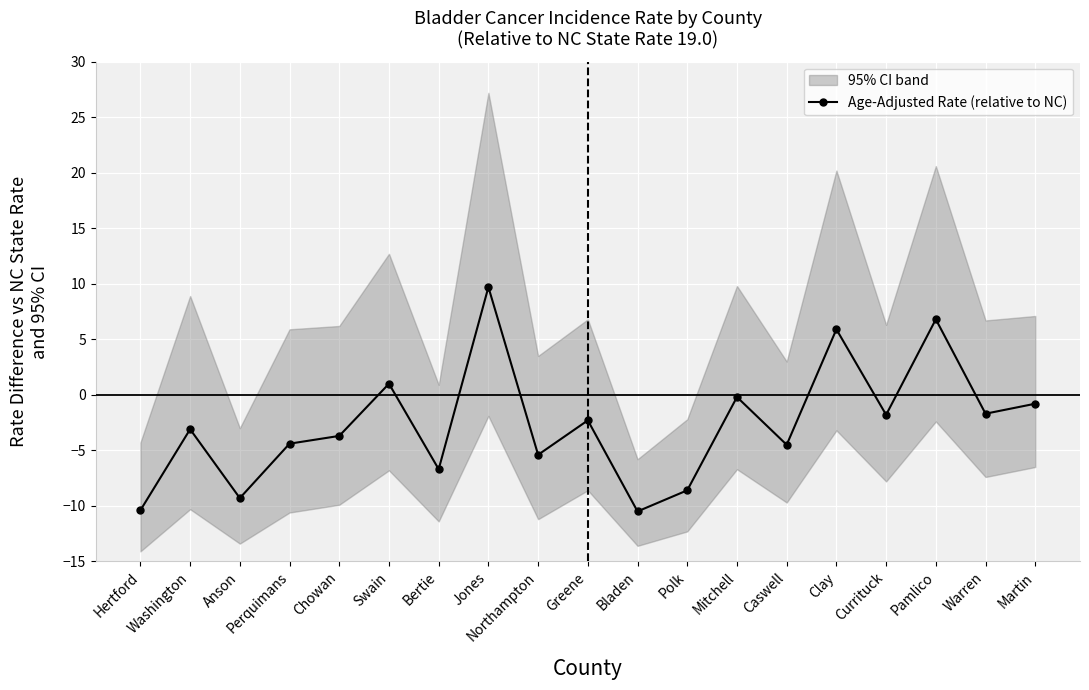

Is it true that Age-Adjusted Rate (relative to NC) equals -6.7 at Bertie?

True